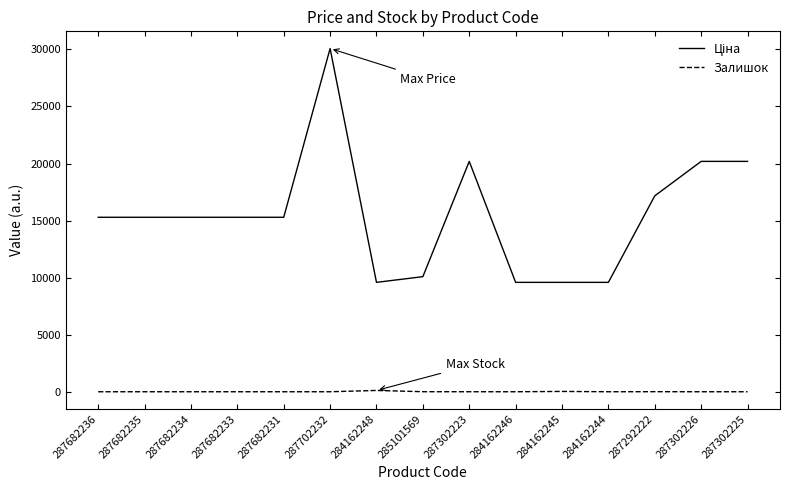

True or false: Залишок has a value of 0.0 at 284162246.

True